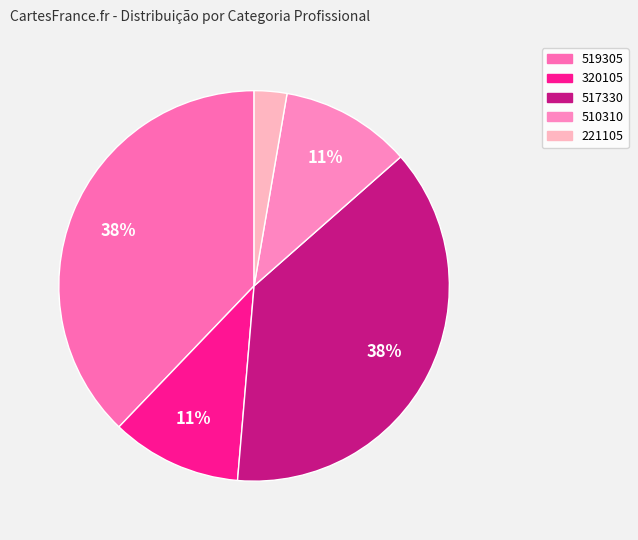

To the nearest percent, what is the average slice percentage?

20%